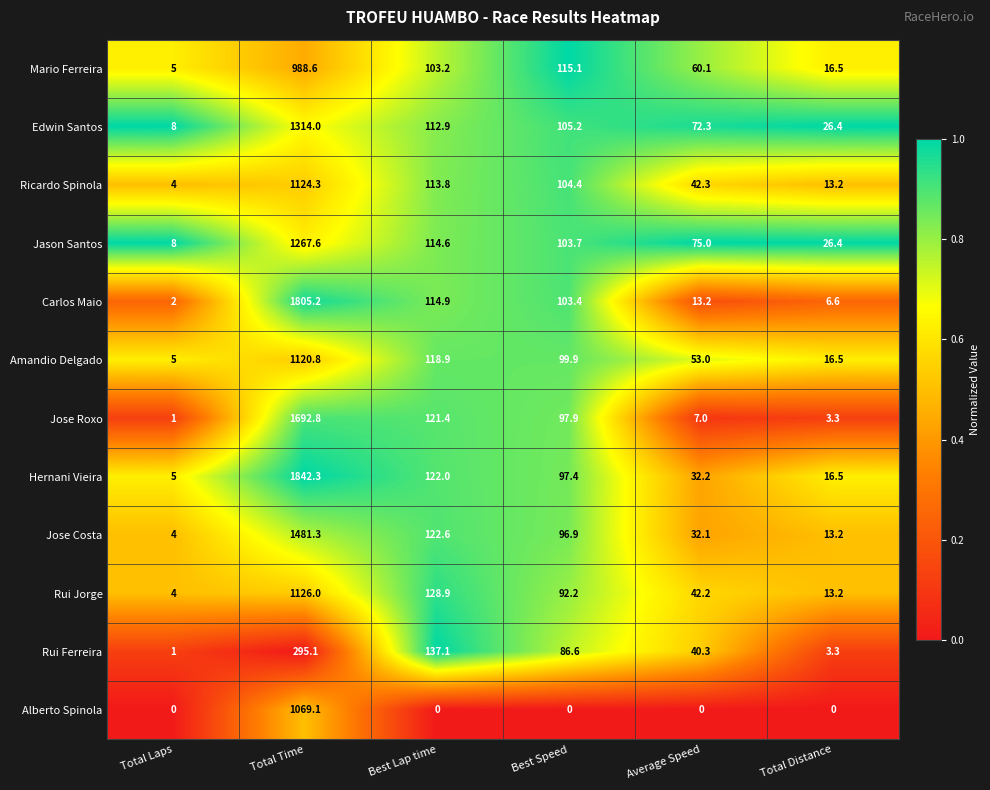

At how many categories does at least one series exceed 0?

6